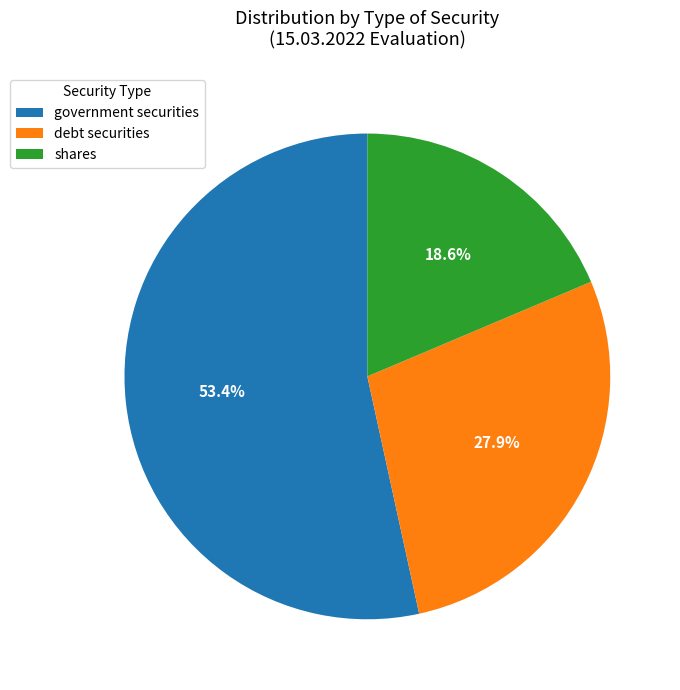

Which category has the biggest portion of the pie?

government securities